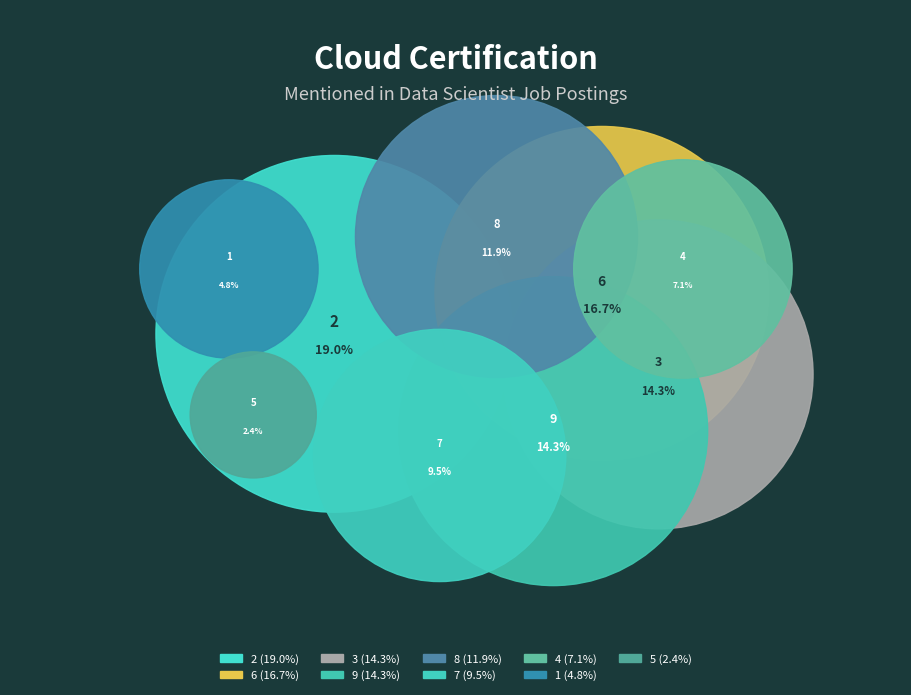

What percentage do 2 and 6 together represent?

35.7%